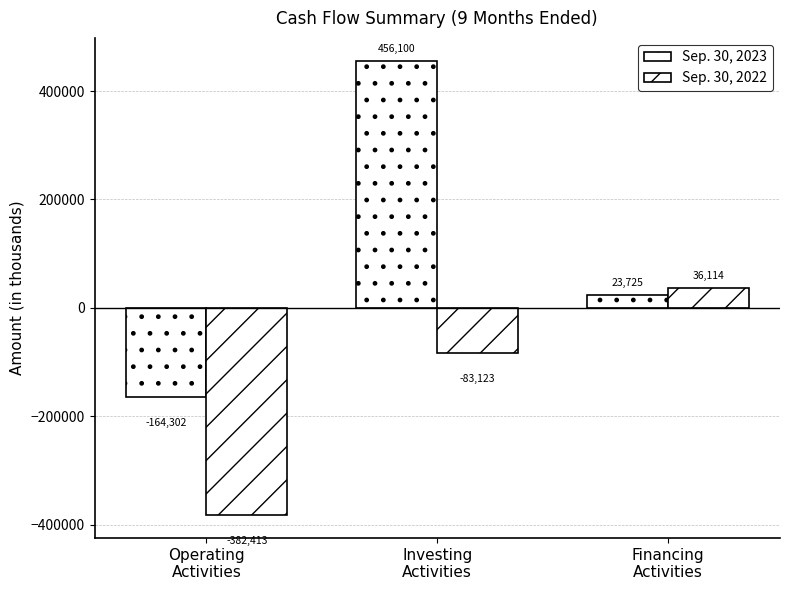

Which category has the highest value across all series?

Investing
Activities